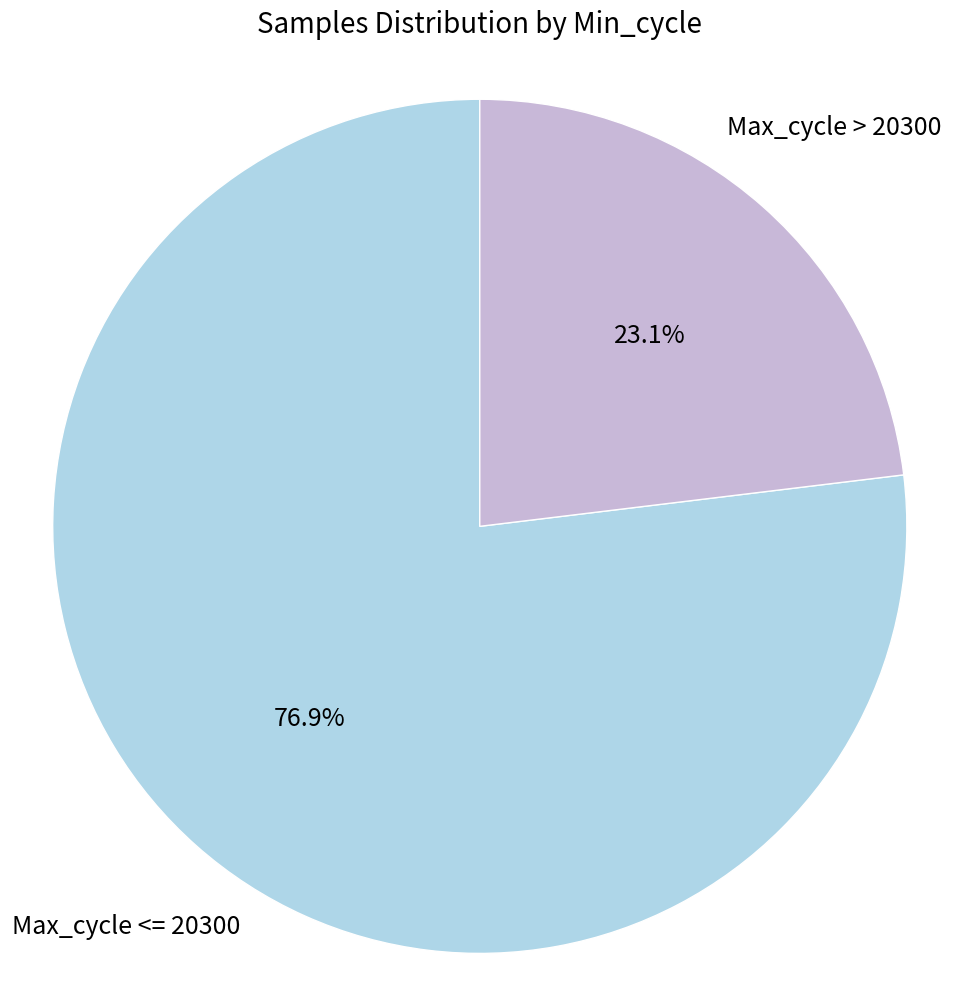

Approximately how many times larger is the value at Max_cycle <= 20300 compared to Max_cycle > 20300?

3.3